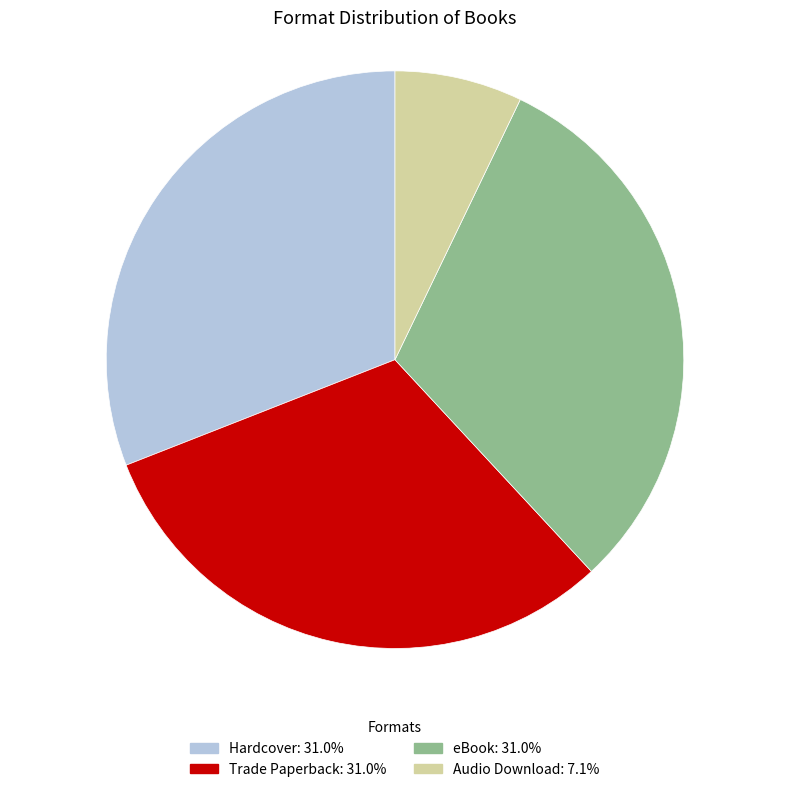

What is the smallest slice in the pie chart?

Audio Download